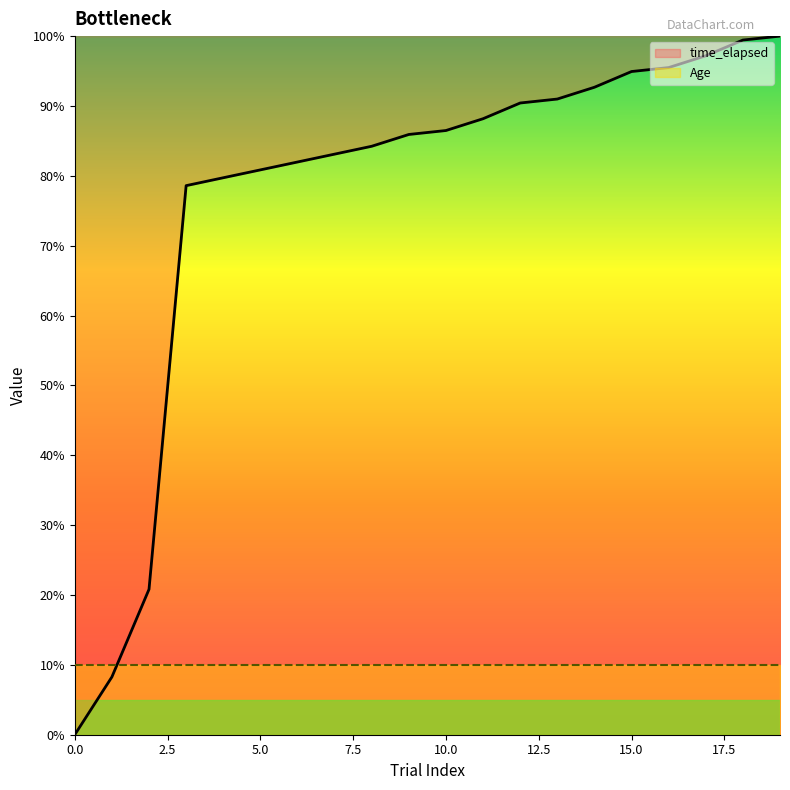

Rank the categories by value from lowest to highest.

0, 1, 2, 3, 4, 5, 6, 7, 8, 9, 10, 11, 12, 13, 14, 15, 16, 17, 18, 19